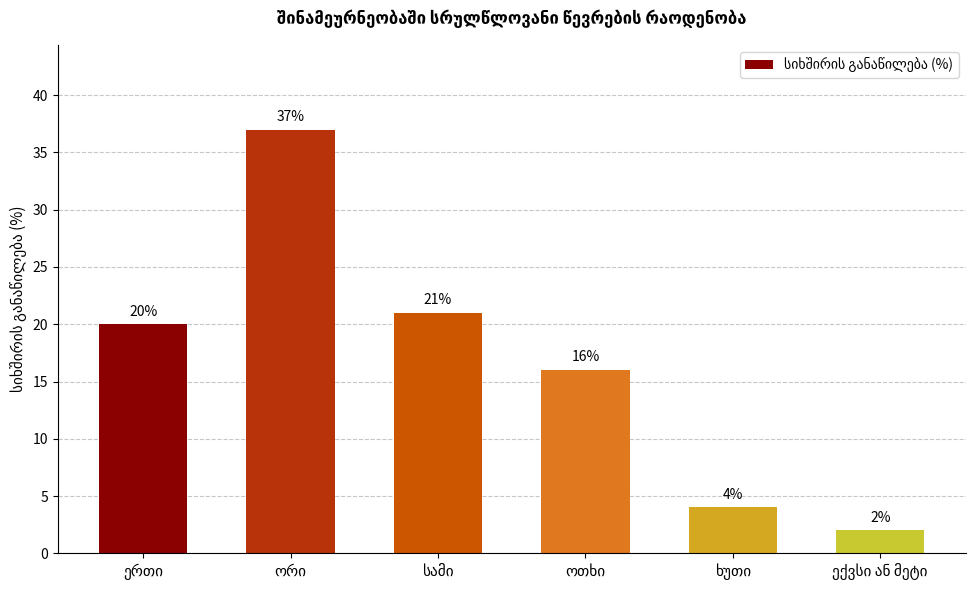

What is the sum of all values?

100